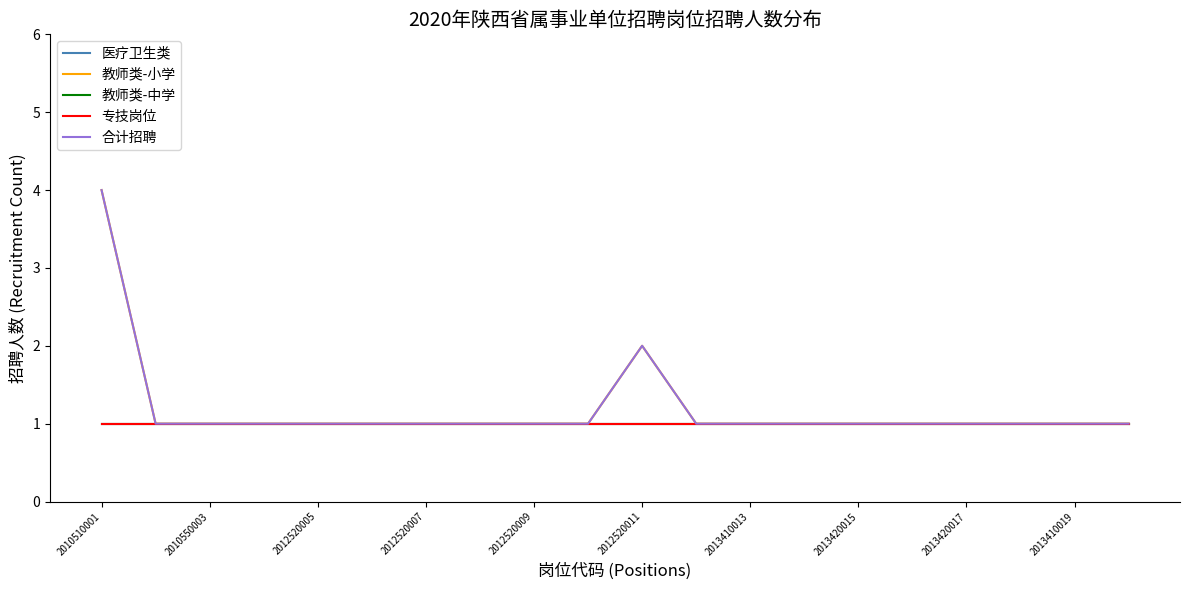

Which category has the lowest value in the 教师类-小学 series?

2010550003